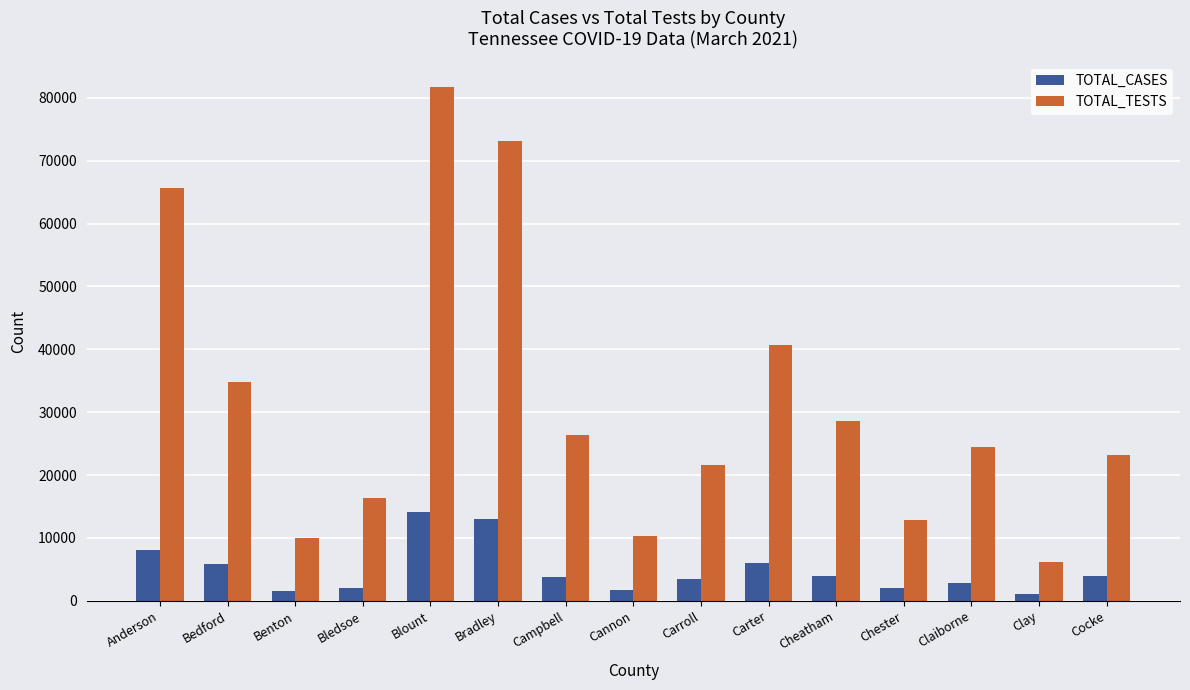

Which series has the widest spread of values?

TOTAL_TESTS